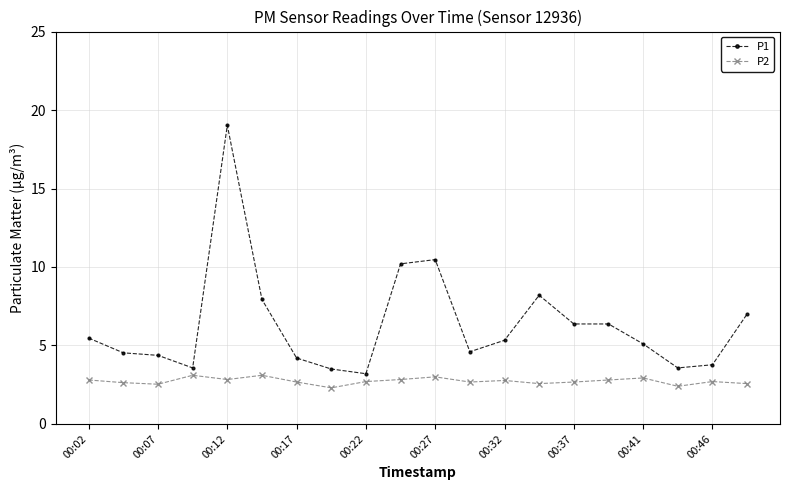

How many categories are shown in the chart?

20